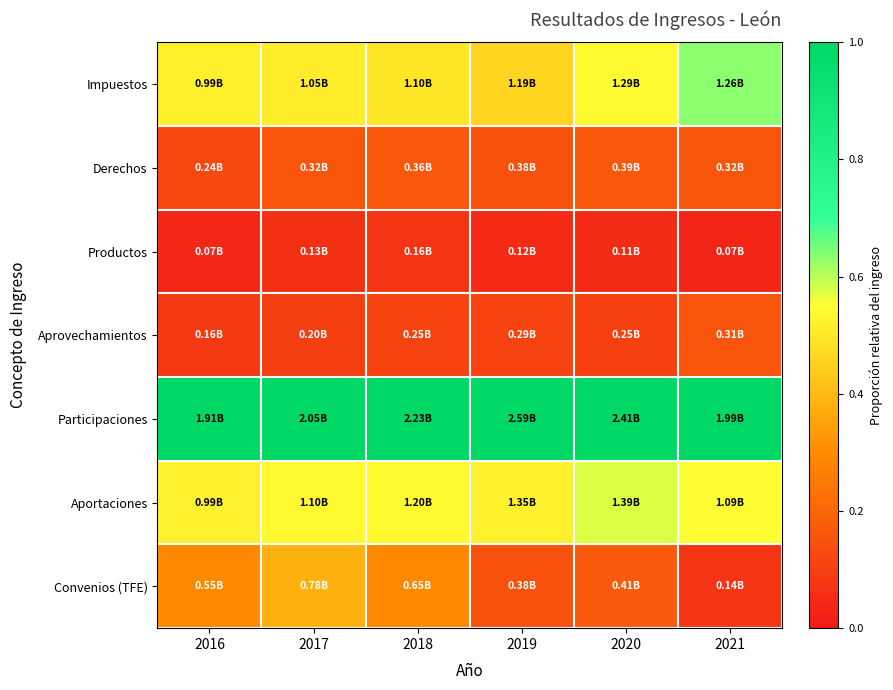

What is the difference between the highest and lowest values at 2016?

1.0